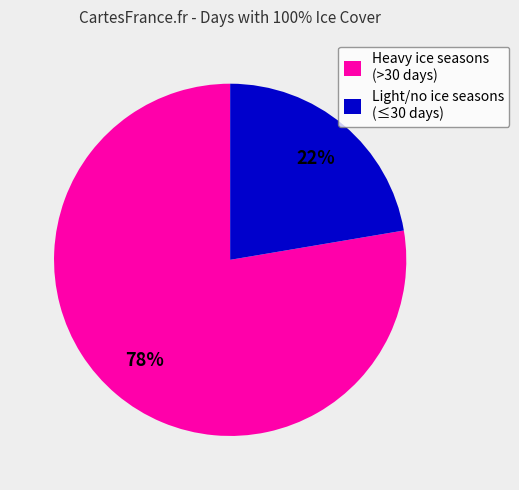

Do Light/no ice seasons (≤30 days) and Heavy ice seasons (>30 days) together represent more than half of the pie?

Yes